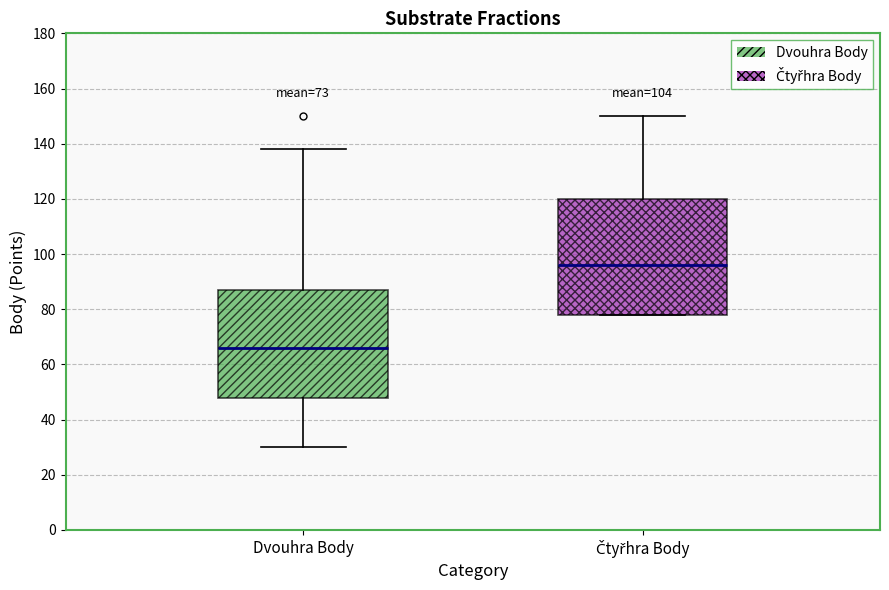

Which box's median line is the lowest?

Dvouhra Body